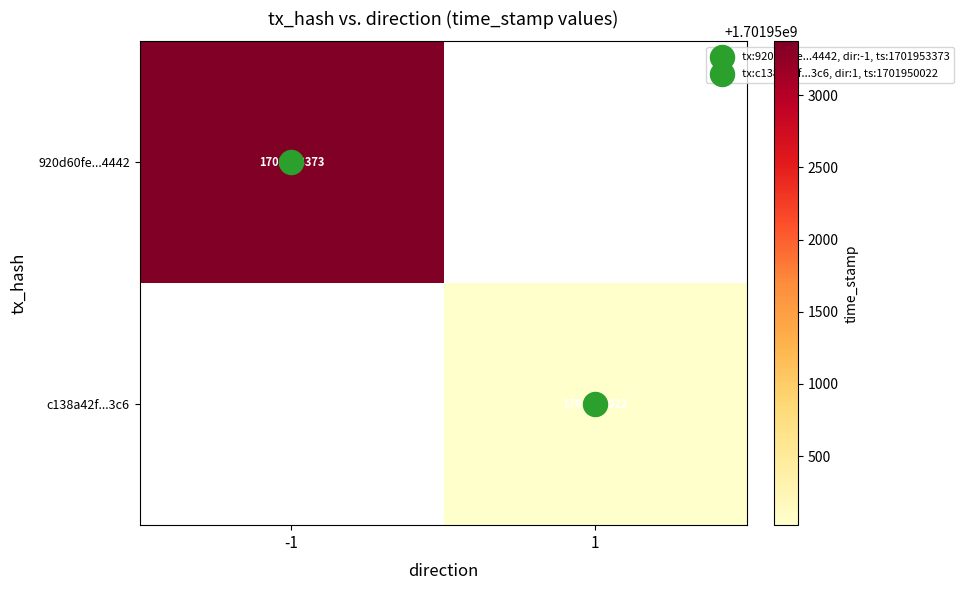

What is the lowest value of the 920d60fe...4442 series?

1701953373.0